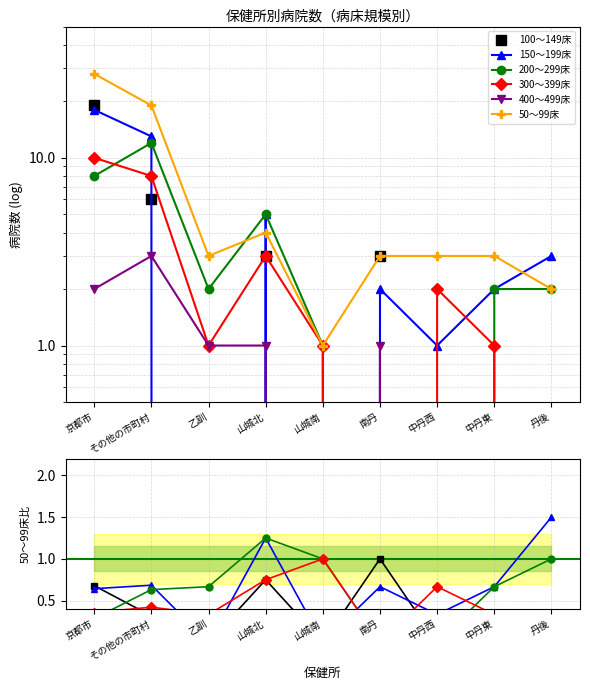

What is the label of the 6th point from the right?

山城北